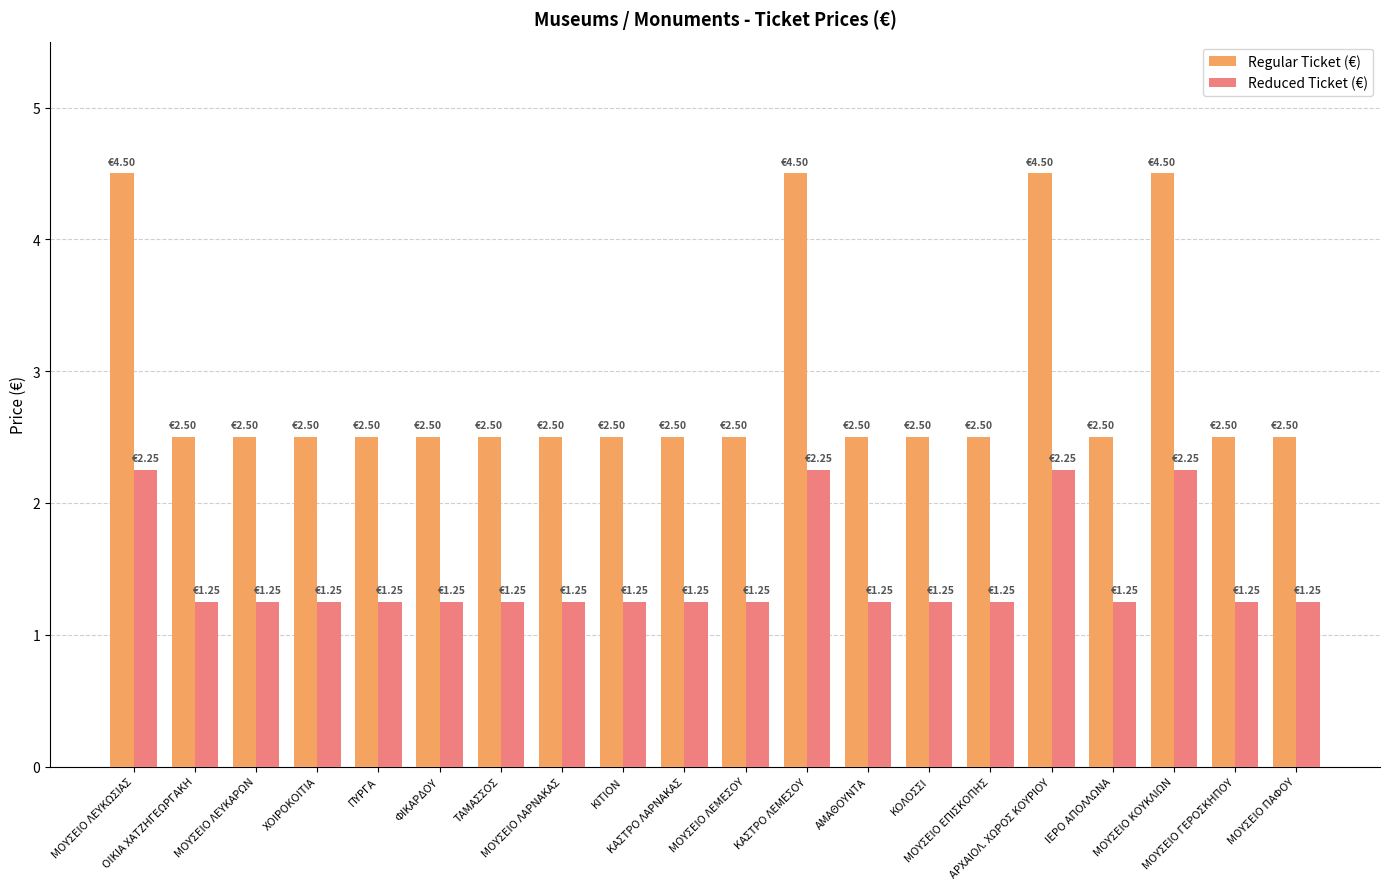

What is the total value across all series at ΑΜΑΘΟΥΝΤΑ?

3.8